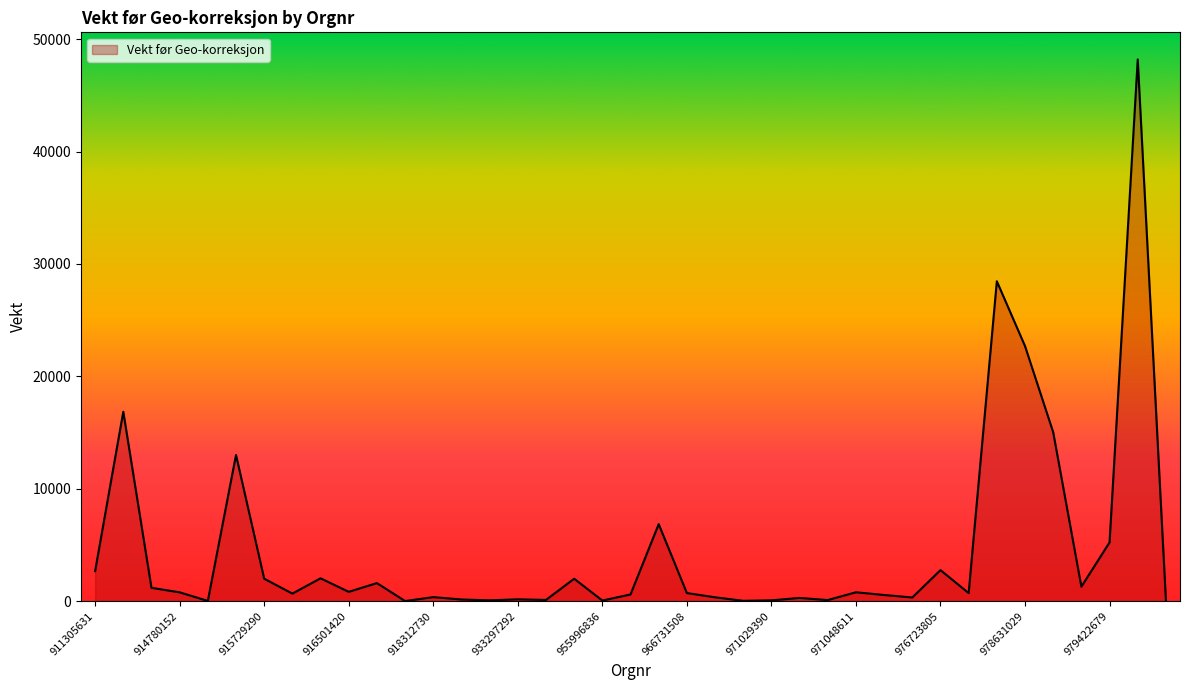

What is the difference between the maximum and minimum values?

48195.0